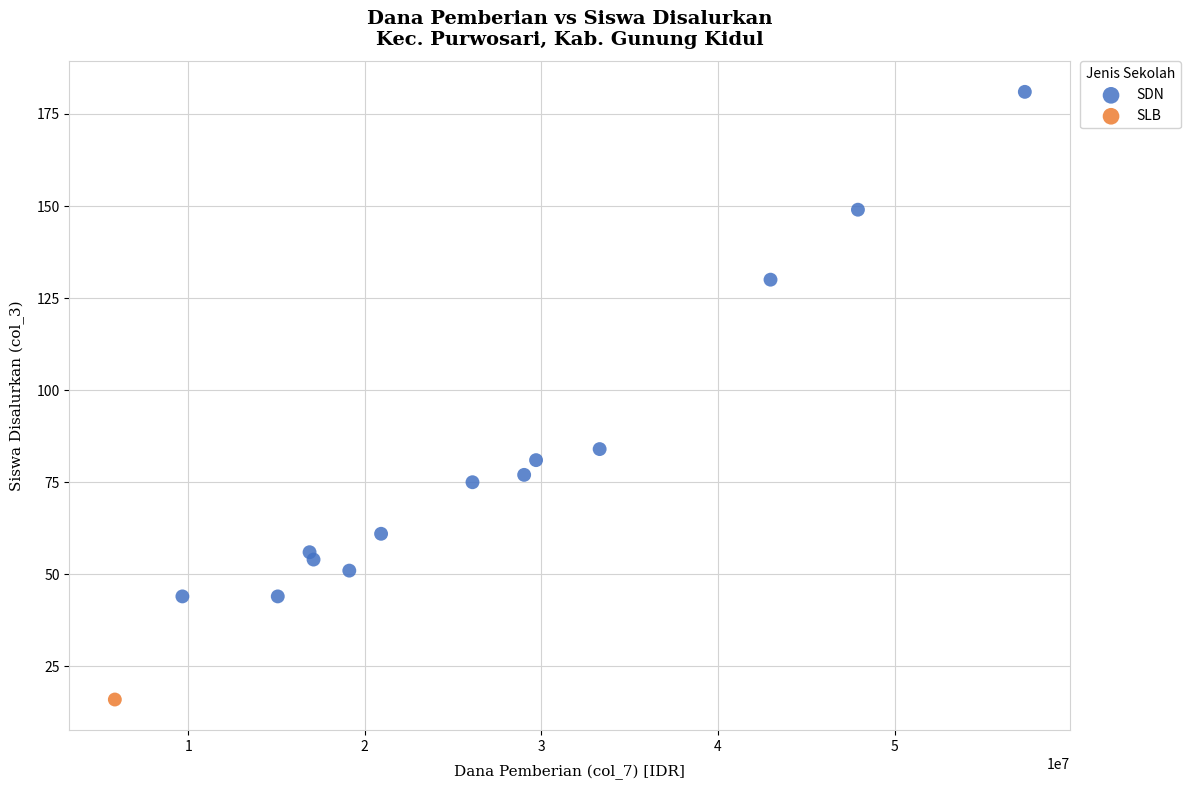

What are all the series names shown in the legend?

SDN, SLB